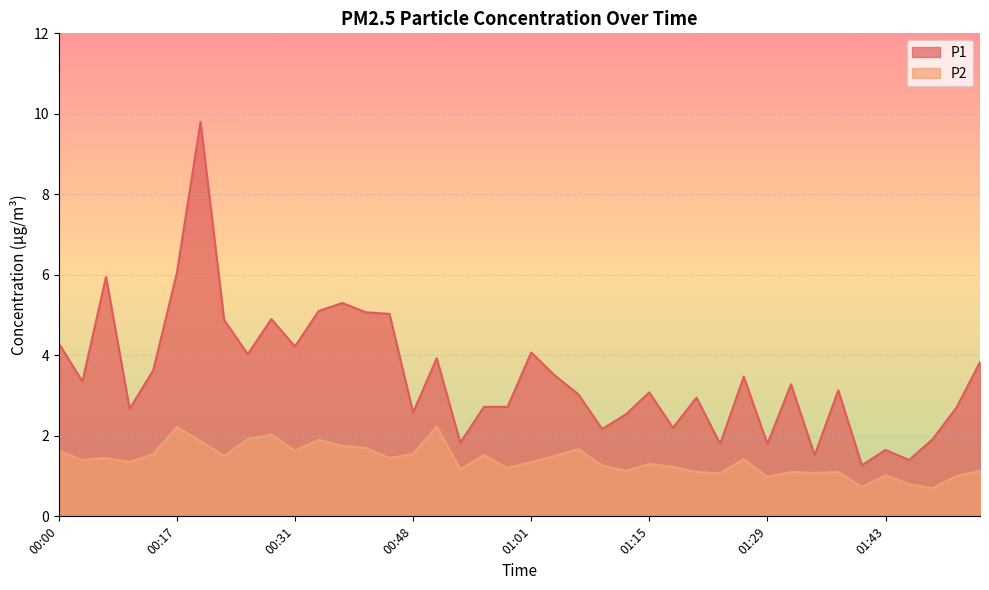

Is the value of P1 at 00:50 greater than the value of P2 at 01:27?

Yes